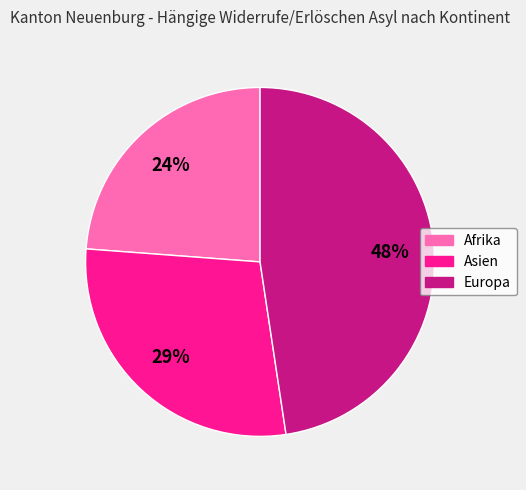

Does Europa represent more than half of the total?

No